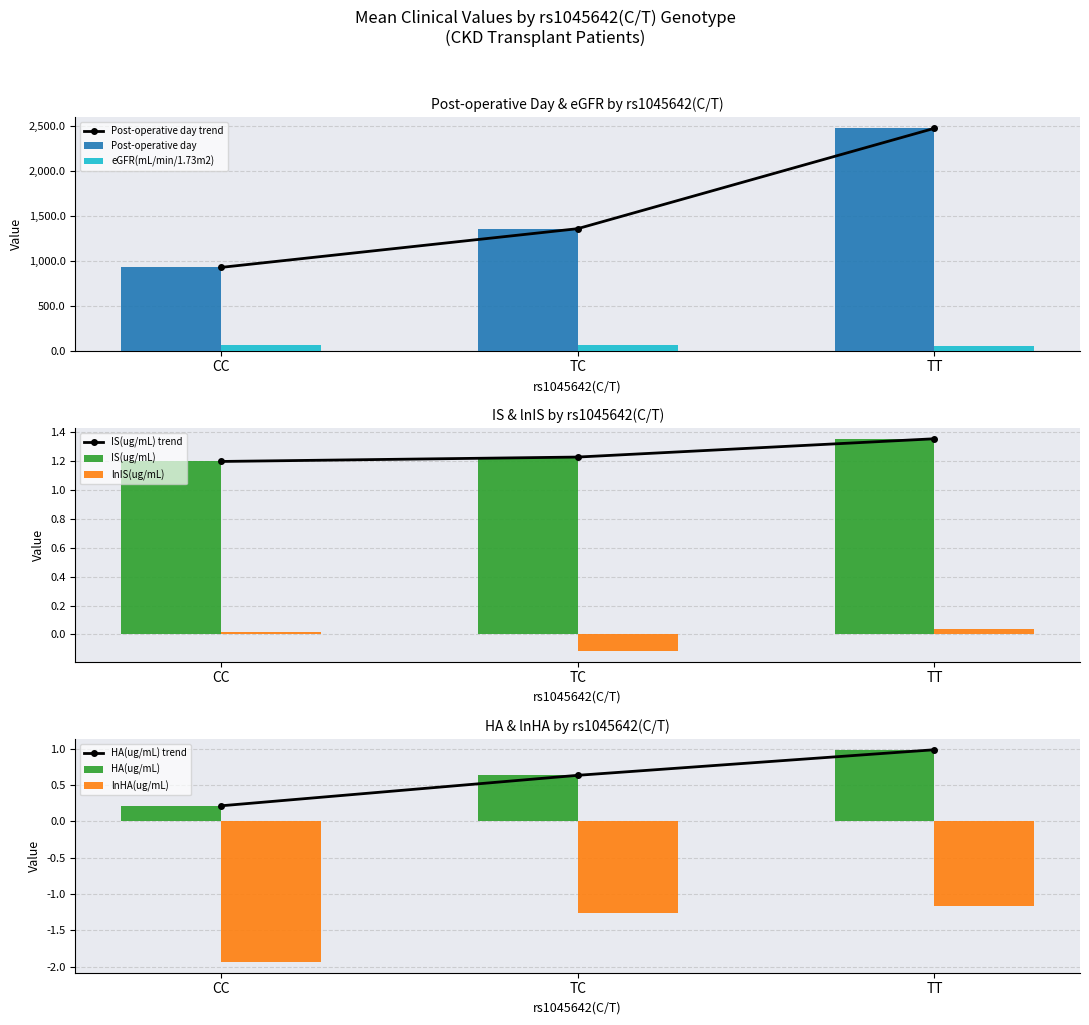

The HA(ug/mL) series shows 0.2 at CC. True or false?

True